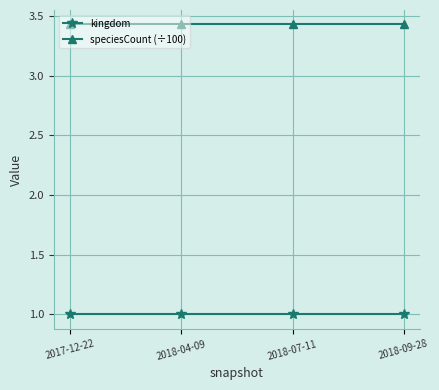

What is the total value across all series at 2018-07-11?

4.4